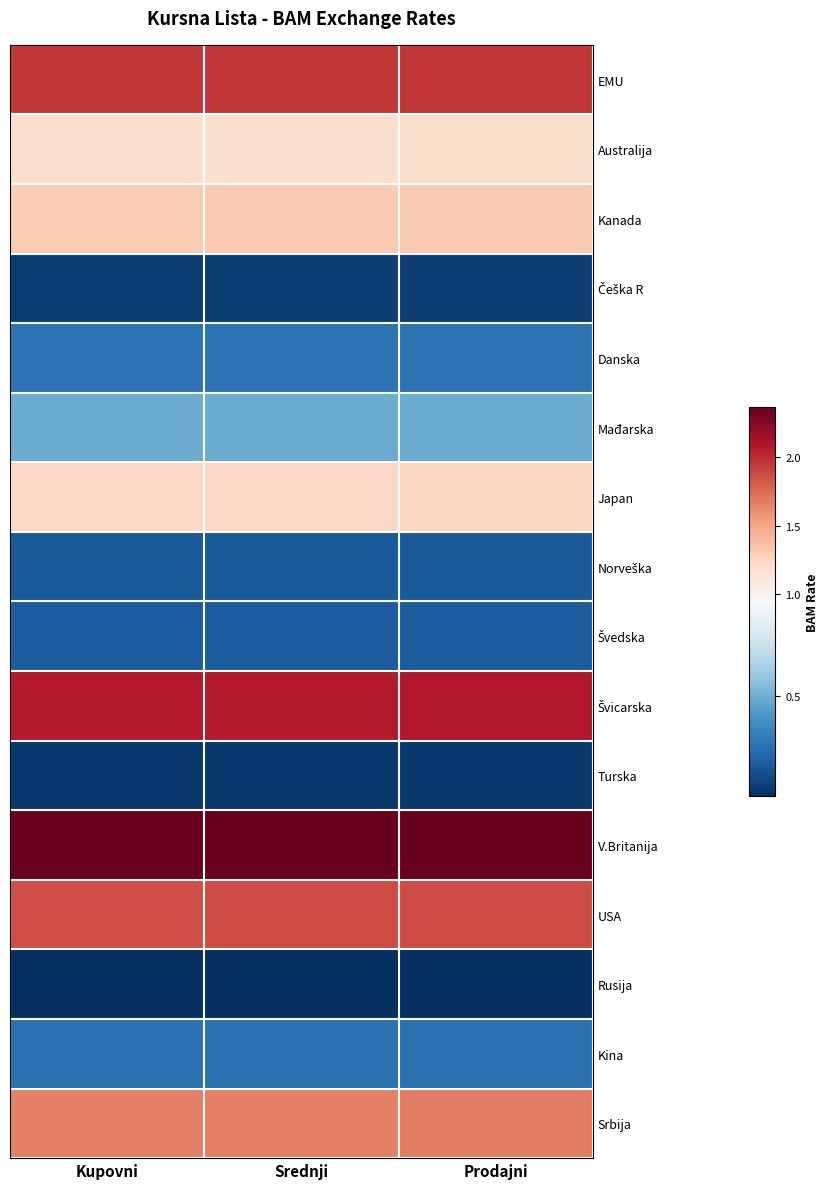

Which series changed the most between Srednji and Prodajni?

V.Britanija